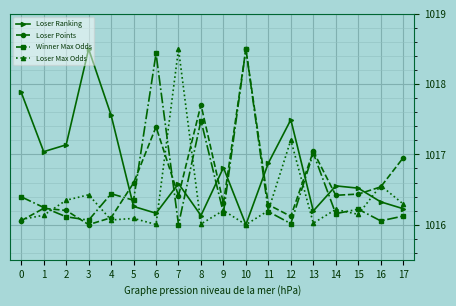

Between which two adjacent categories do Loser Max Odds and Winner Max Odds first intersect?

1 and 2